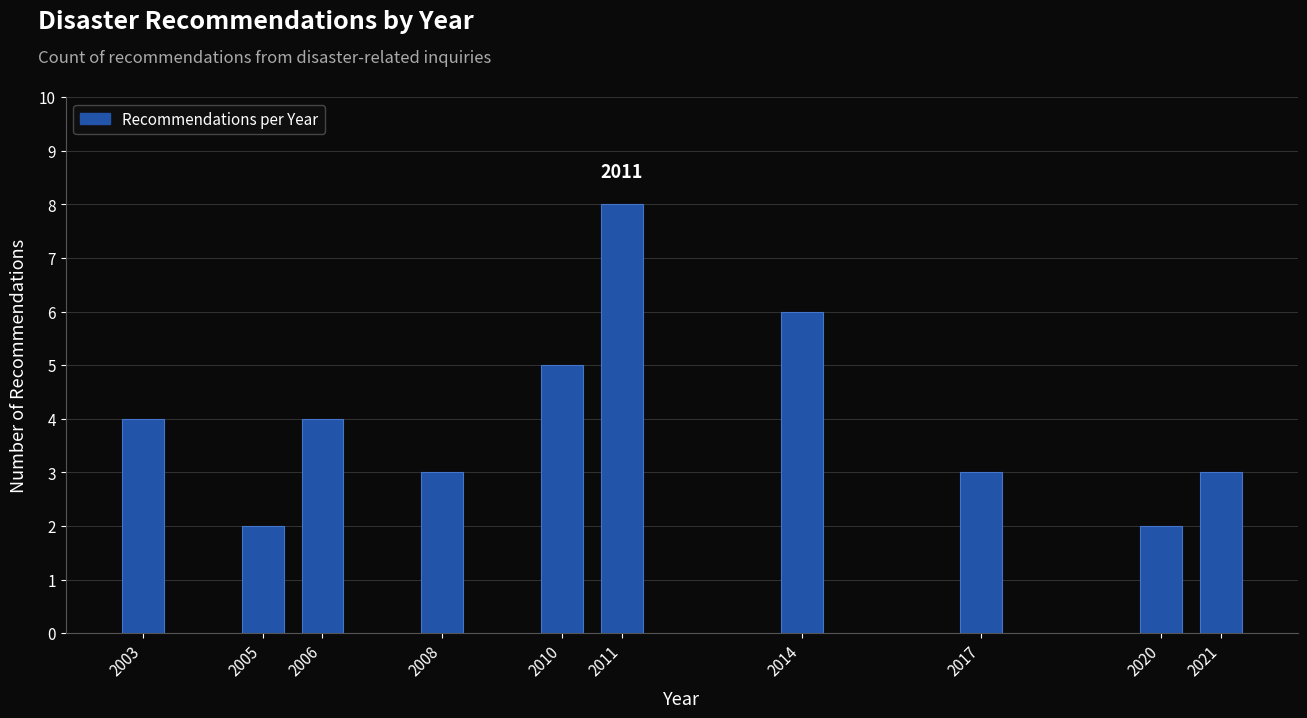

Reading left to right, extract all data points from this chart.

4	2	4	3	5	8	6	3	2	3